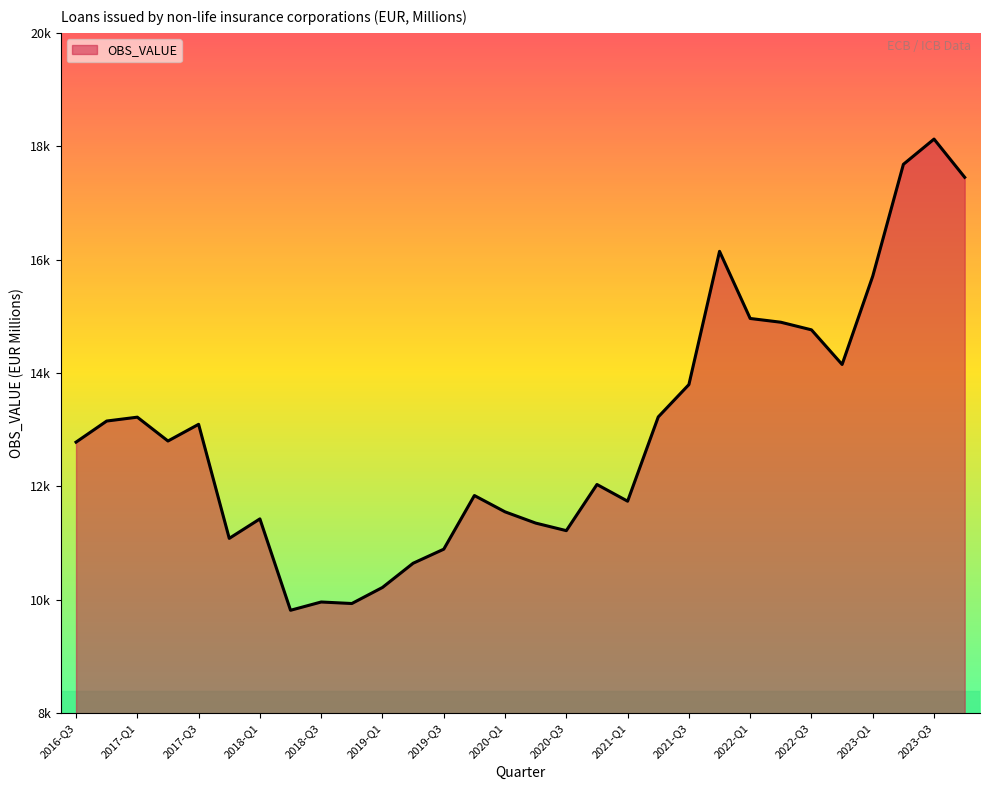

What is the average value?

12989.7